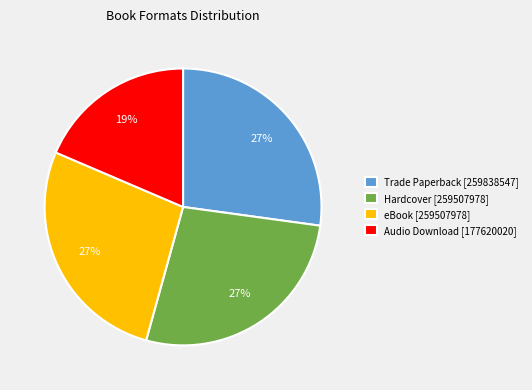

What is the ratio of the value at Audio Download [177620020] to the value at eBook [259507978]?

0.7